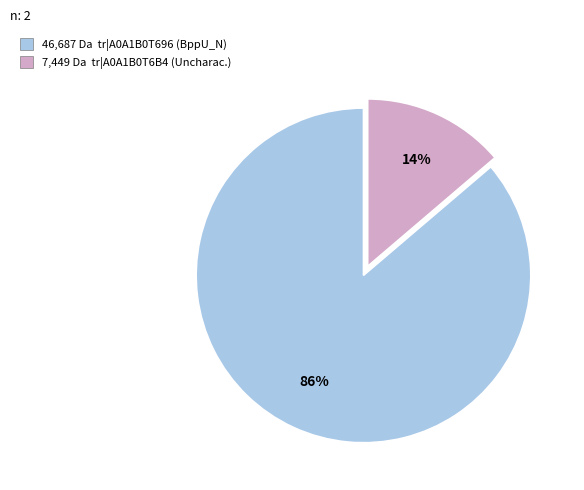

Does any single category account for the majority?

Yes